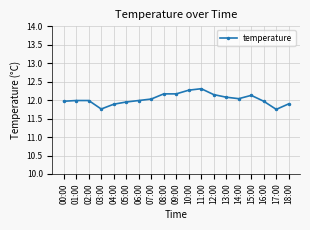

How many lines are shown in the chart?

1